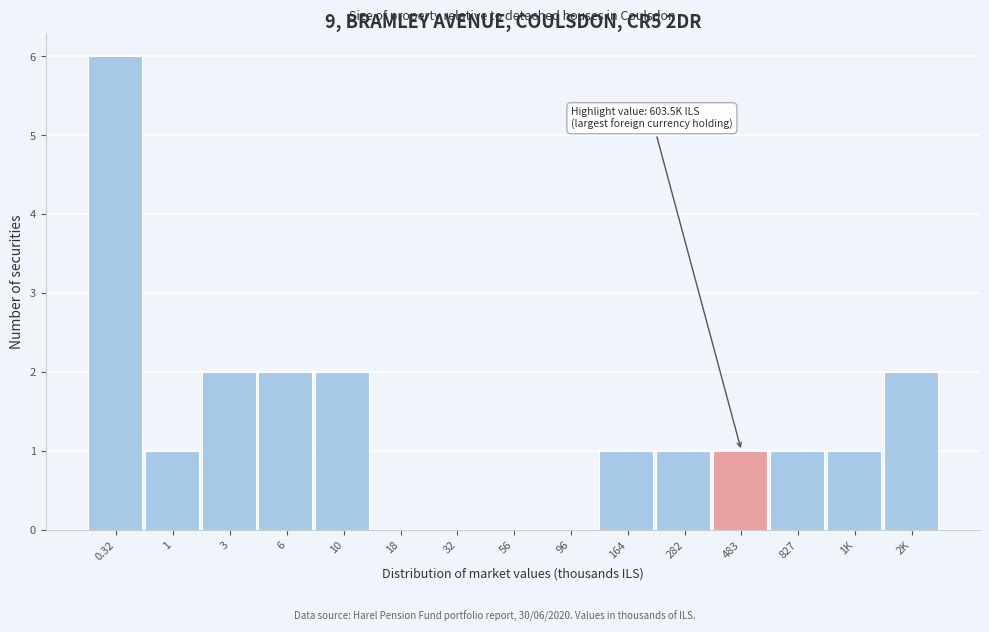

Reading left to right, list all the values displayed in this chart.

0.32=6	1=1	3=2	6=2	10=2	18=0	32=0	56=0	96=0	164=1	282=1	483=1	827=1	1K=1	2K=2